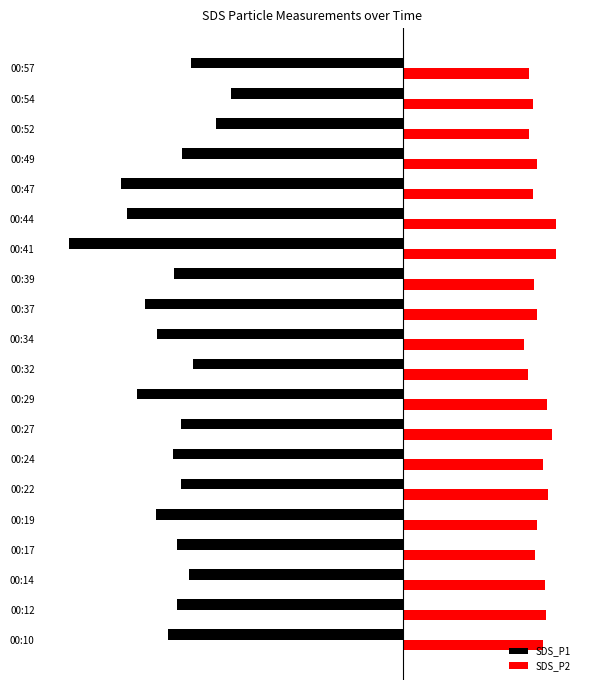

What are all the series names shown in the legend?

SDS_P1, SDS_P2